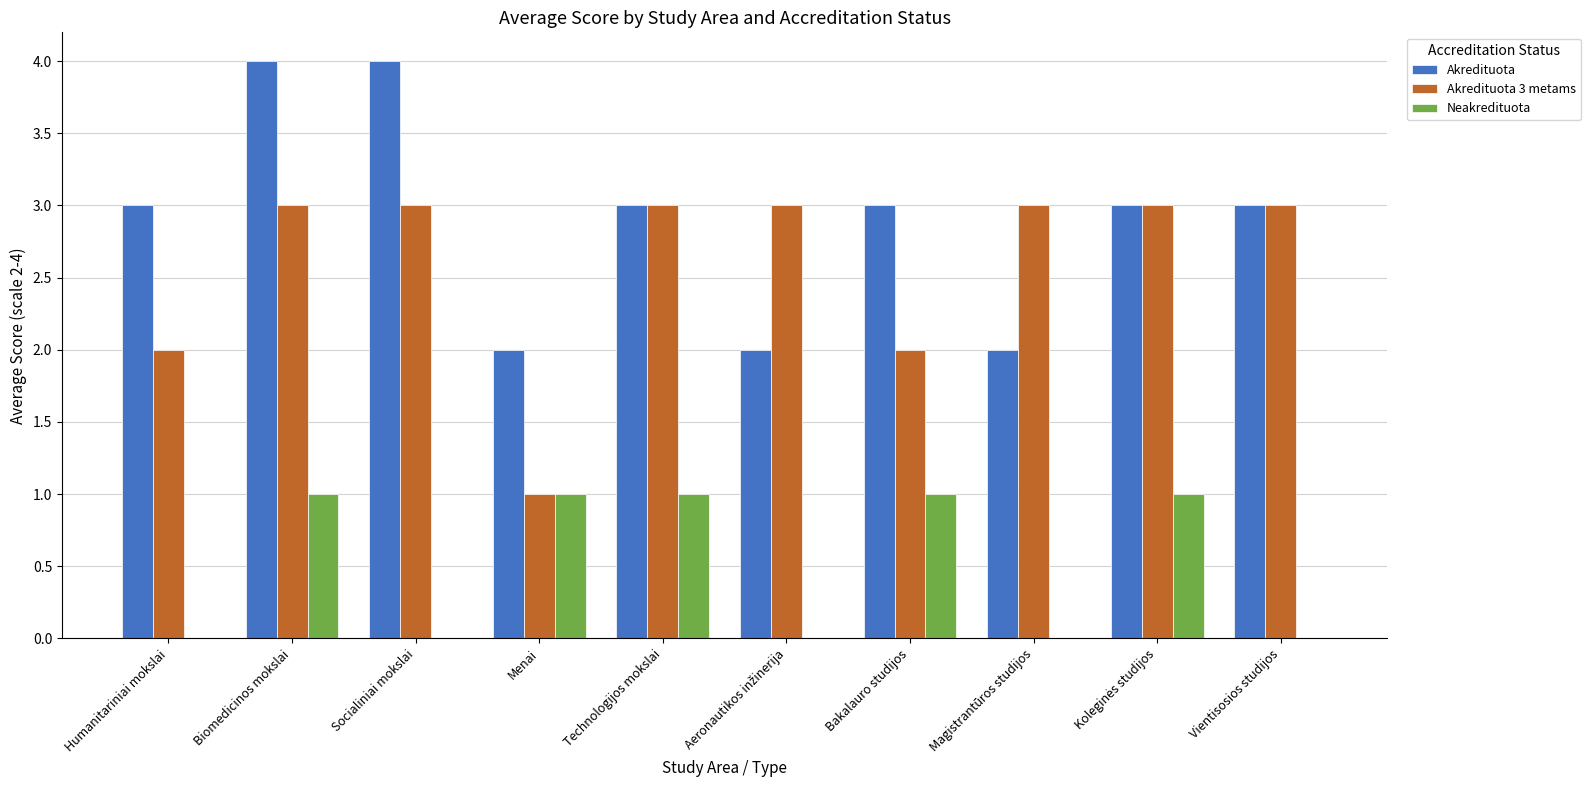

How many Neakredituota values are between 0 and 1?

10